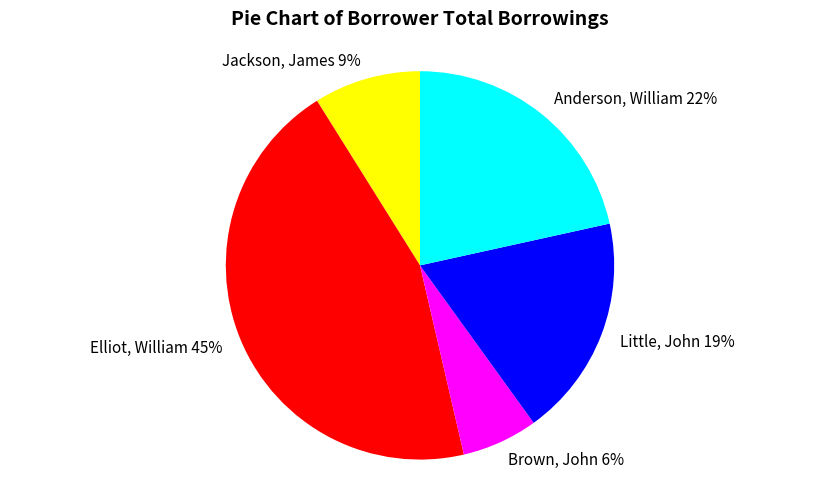

To the nearest percent, what is the average slice percentage?

20%